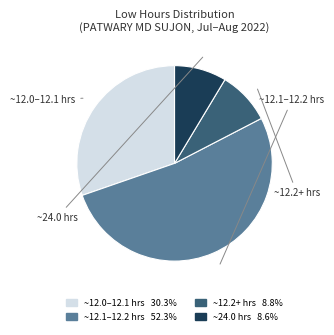

Does any single category account for the majority?

Yes